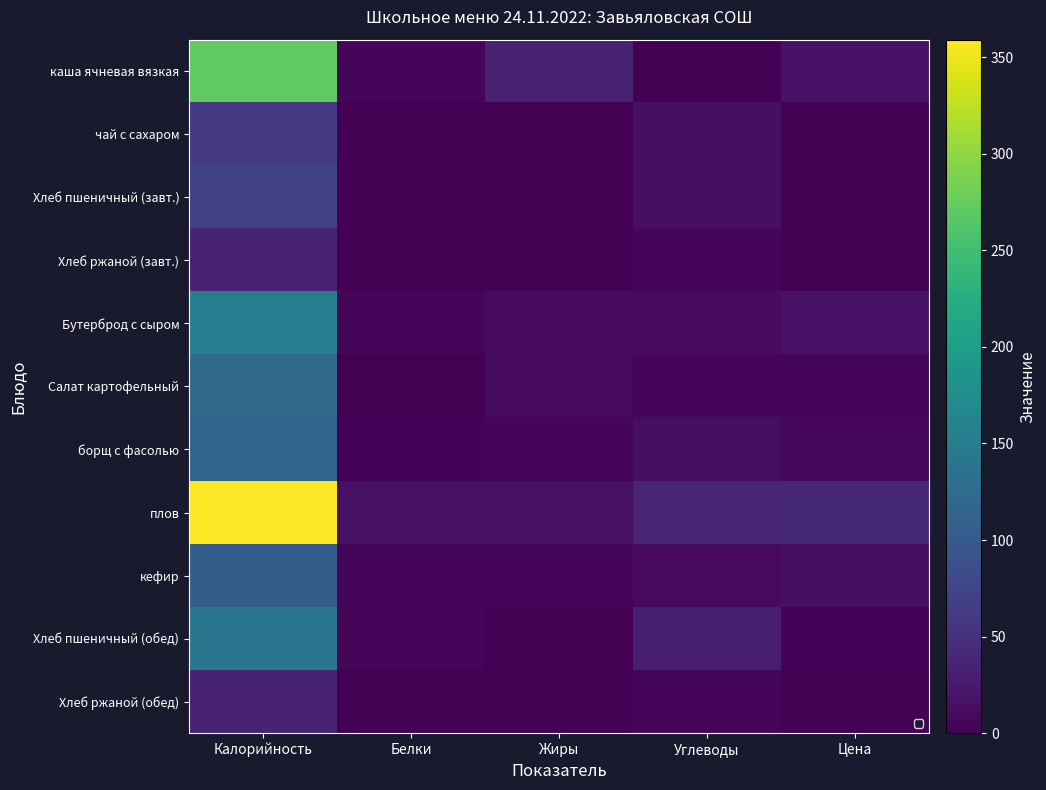

True or false: Хлеб пшеничный (завт.) has a value of 15.0 at Углеводы.

True